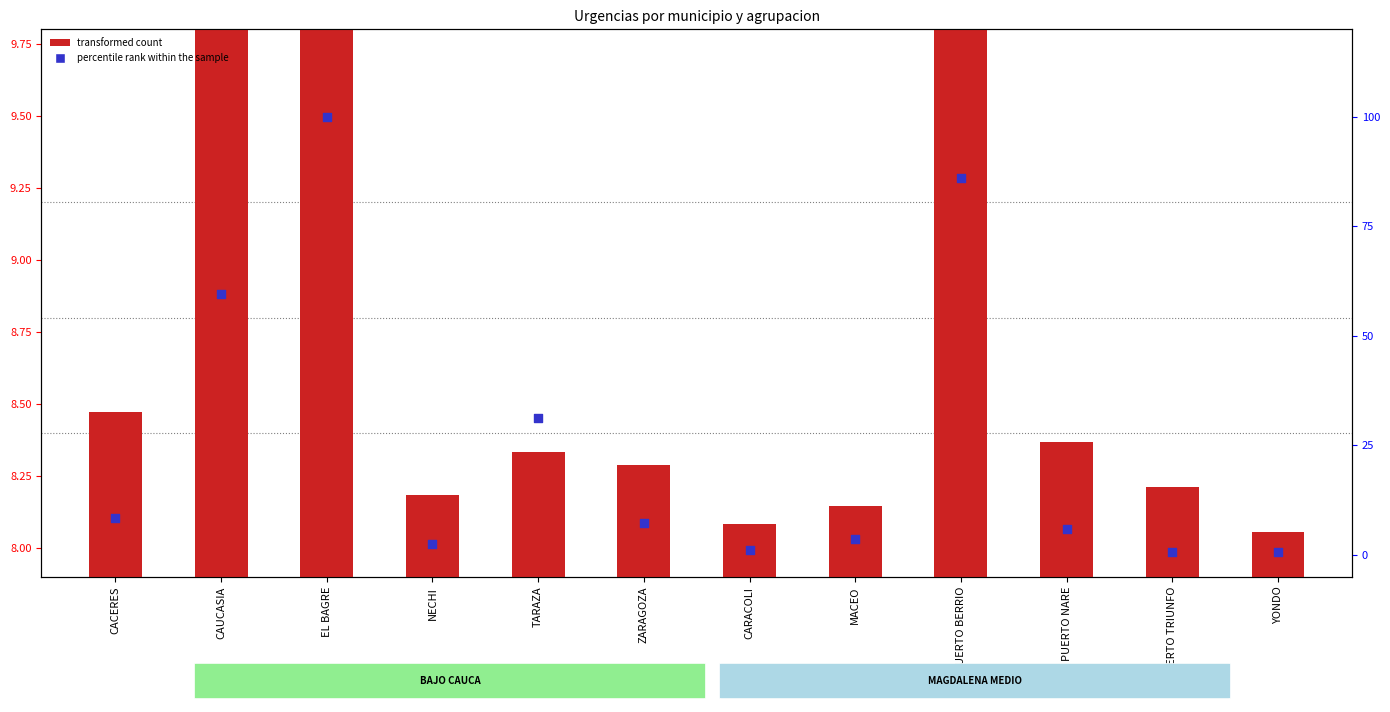

What are all the series names shown in the legend?

transformed count, percentile rank within the sample